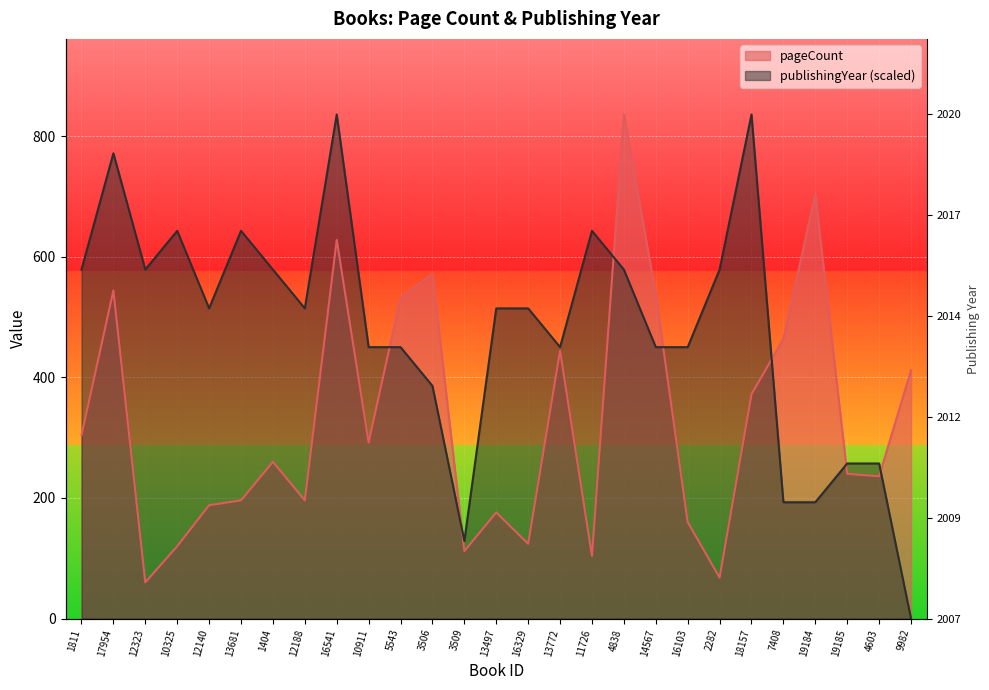

Which series ends up on top after the final intersection of pageCount and publishingYear?

pageCount